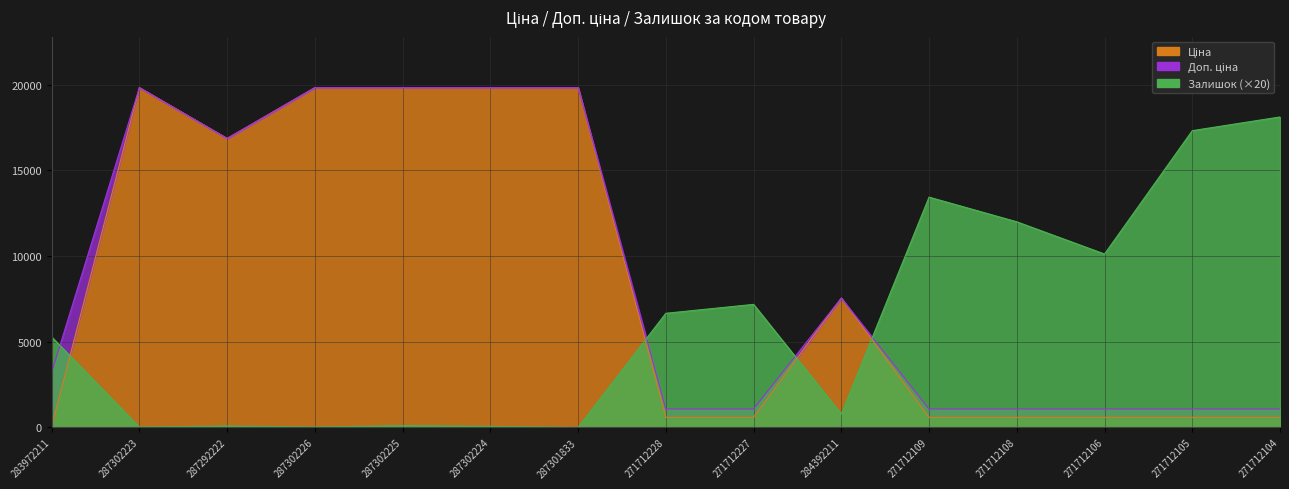

Rank the series by their maximum value, from lowest to highest.

Залишок, Ціна, Доп. ціна